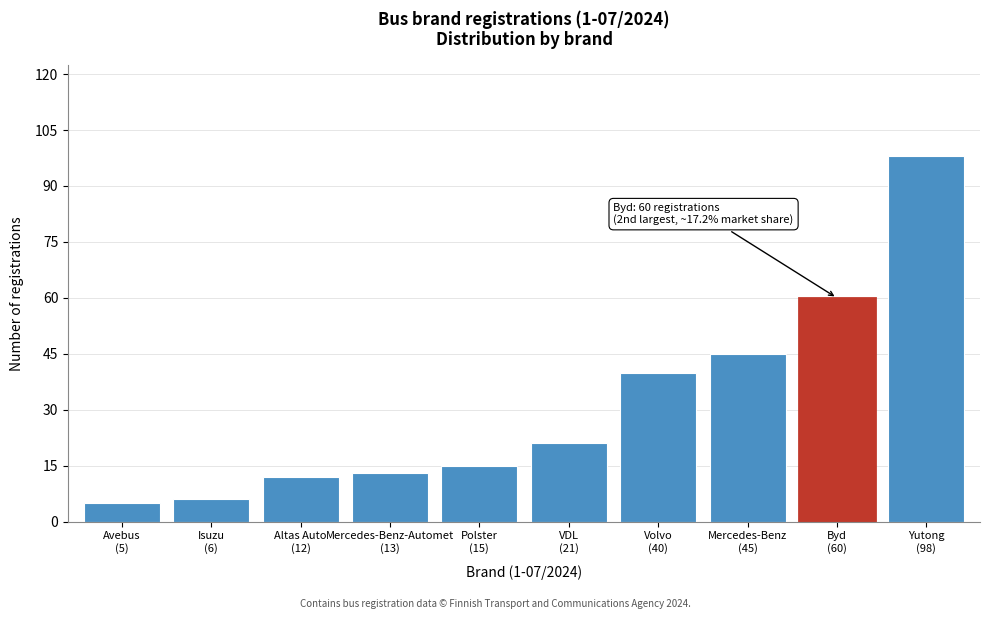

Reading left to right, transcribe all the data shown in this chart.

5	6	12	13	15	21	40	45	60	98